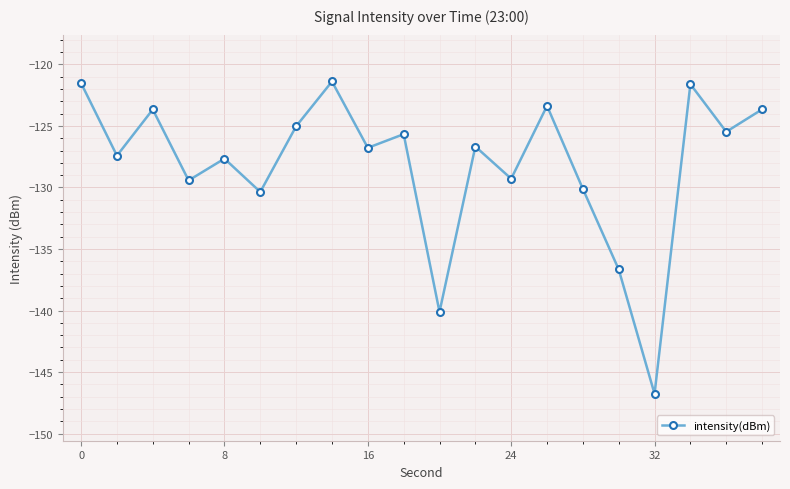

What is the value of the 11th point from the left?

-140.1